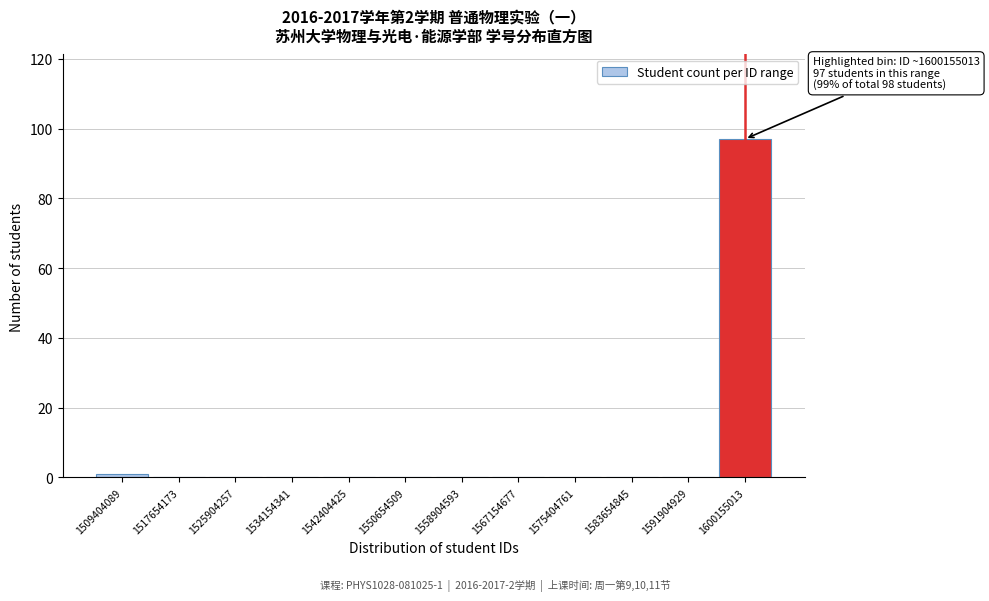

Reading left to right, what are all the values shown in this chart?

1509404089=1	1517654173=0	1525904257=0	1534154341=0	1542404425=0	1550654509=0	1558904593=0	1567154677=0	1575404761=0	1583654845=0	1591904929=0	1600155013=97